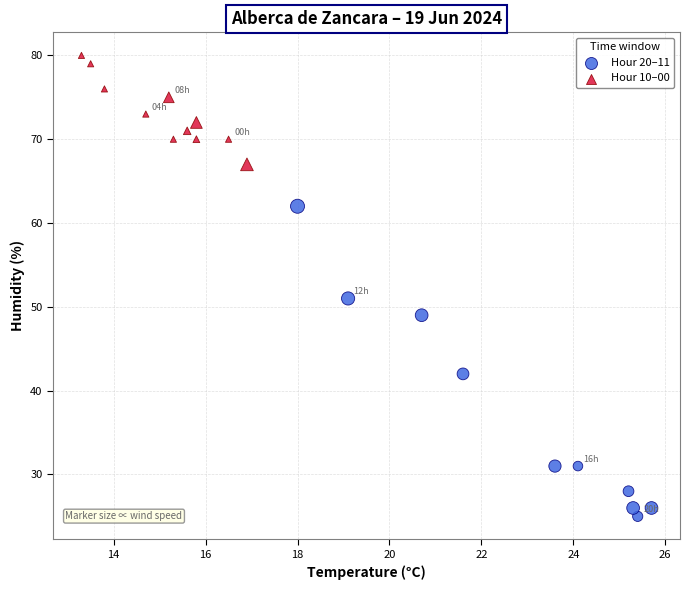

Which series has the widest spread of Y values?

Hour 20–11